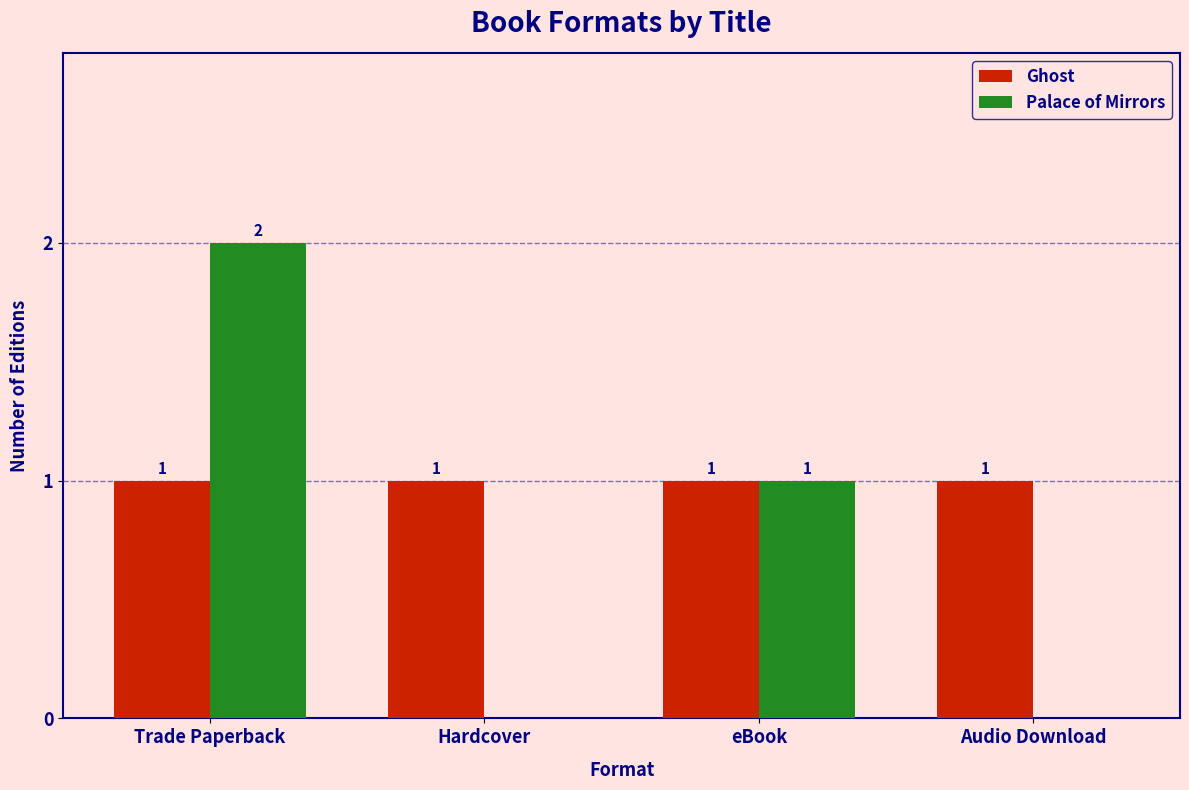

The value of Palace of Mirrors at Hardcover is -1. True or false?

False